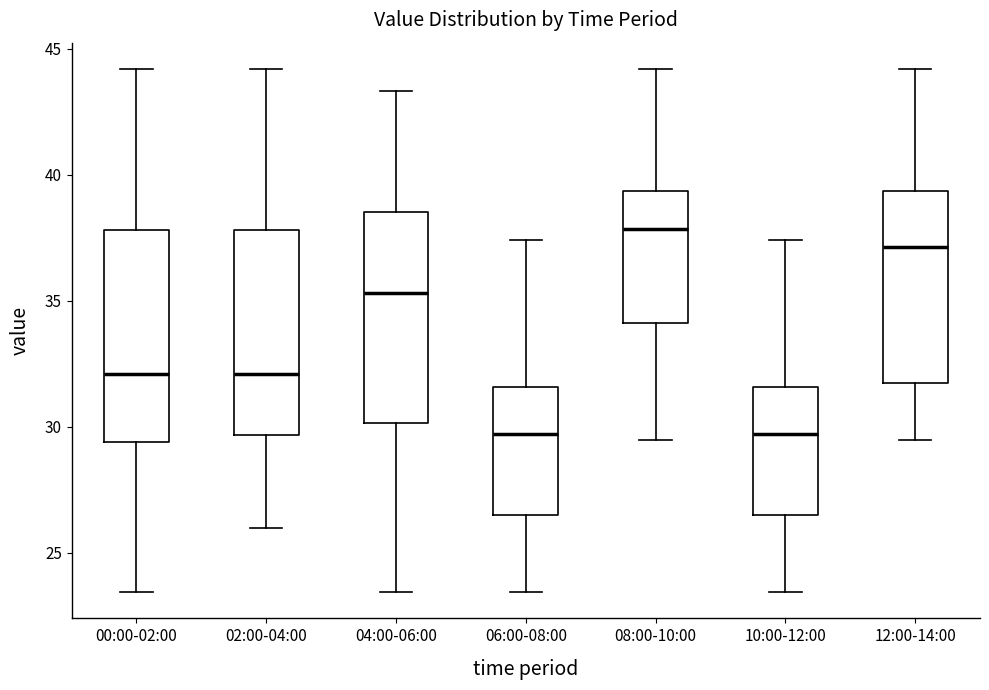

Which box has the highest median line?

08:00-10:00